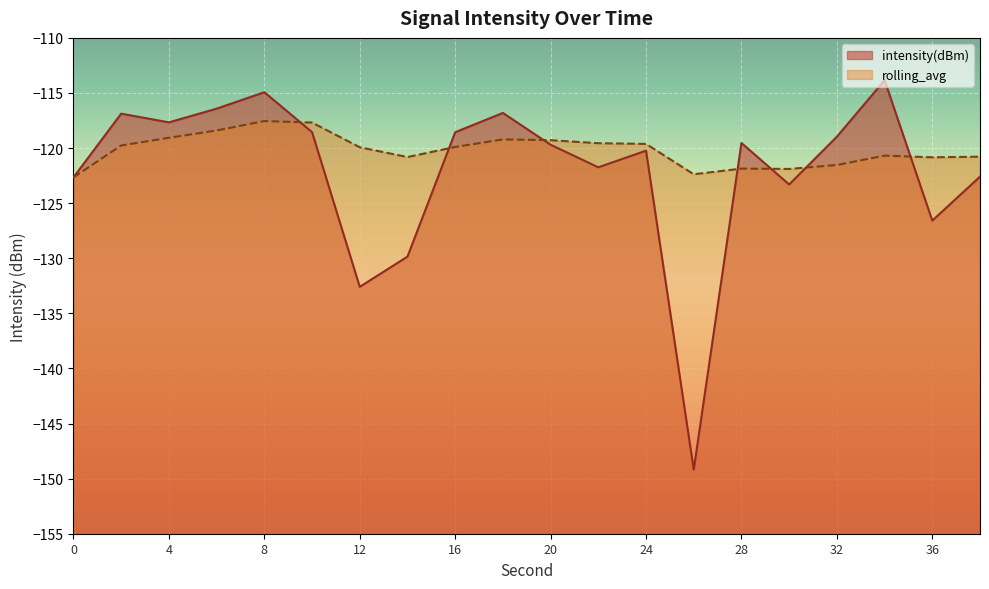

At which label is intensity(dBm) closest to -131?

14